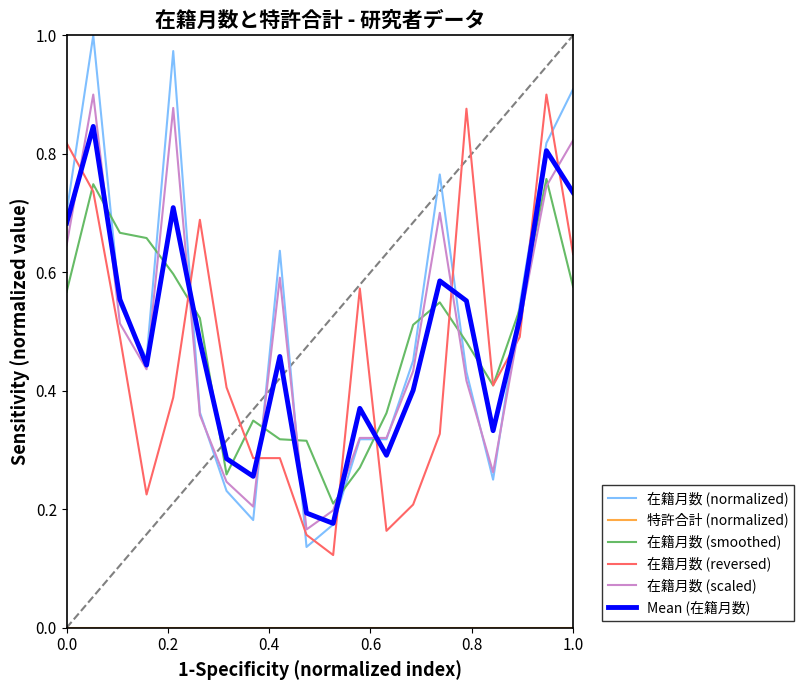

True or false: 在籍月数 (normalized) has more than 1 interior local peaks.

True